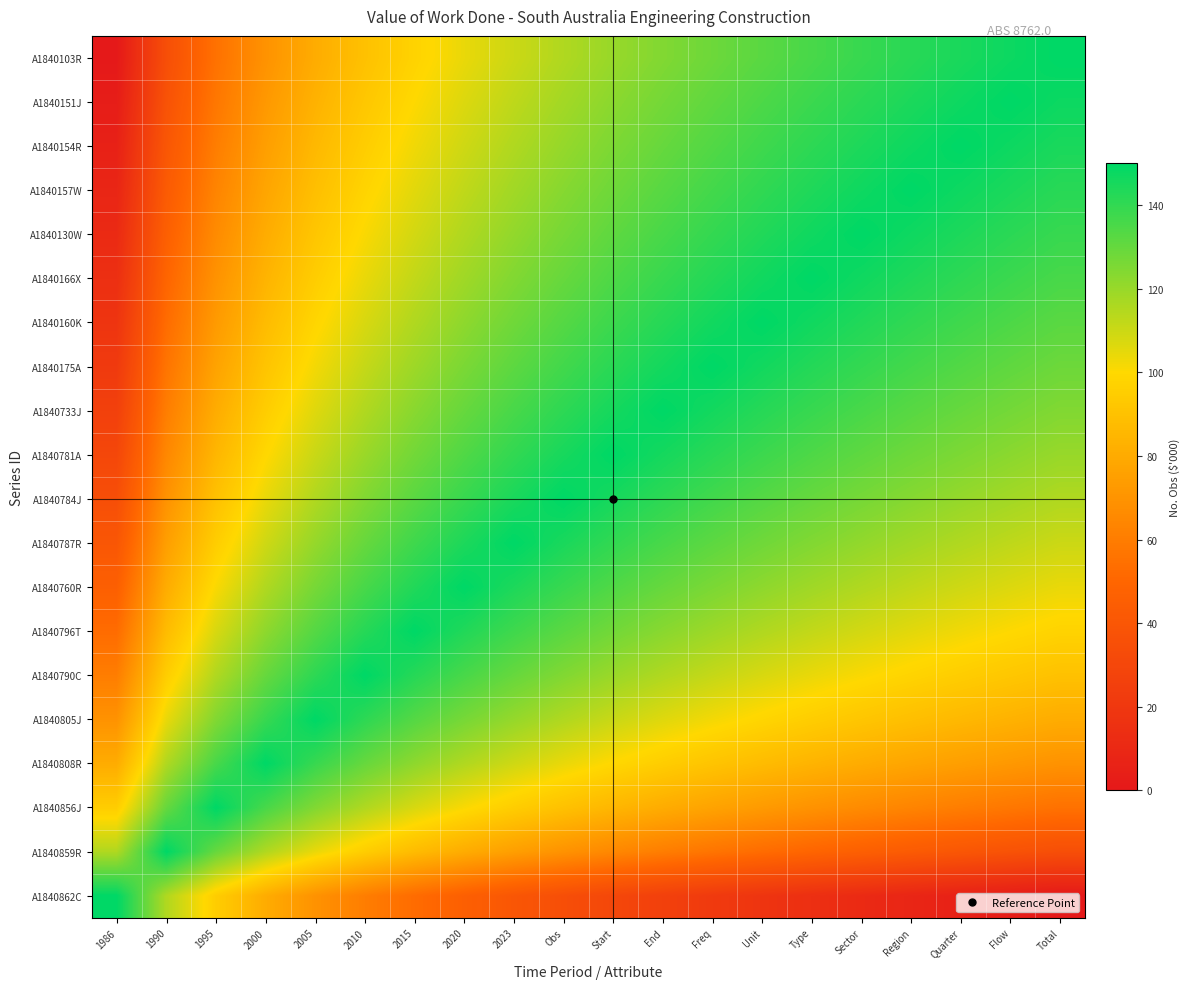

Reading left to right, extract all data points from this chart.

A1840103R: 1986=0.2	1990=34.9	1995=55.1	2000=69.5	2005=80.7	2010=89.8	2015=97.5	2020=104.2	2023=110.1	Obs=115.3	Start=120.1	End=124.5	Freq=128.5	Unit=132.2	Type=135.6	Sector=138.8	Region=141.9	Quarter=144.7	Flow=147.4	Total=150.0
A1840151J: 1986=2.8	1990=37.4	1995=57.7	2000=72.1	2005=83.2	2010=92.4	2015=100.1	2020=106.8	2023=112.6	Obs=117.9	Start=122.7	End=127.0	Freq=131.0	Unit=134.7	Type=138.2	Sector=141.4	Region=144.4	Quarter=147.3	Flow=150.0	Total=147.4
A1840154R: 1986=5.5	1990=40.1	1995=60.4	2000=74.8	2005=86.0	2010=95.1	2015=102.8	2020=109.5	2023=115.3	Obs=120.6	Start=125.4	End=129.7	Freq=133.7	Unit=137.4	Type=140.9	Sector=144.1	Region=147.1	Quarter=150.0	Flow=147.3	Total=144.7
A1840157W: 1986=8.3	1990=43.0	1995=63.3	2000=77.7	2005=88.8	2010=97.9	2015=105.6	2020=112.3	2023=118.2	Obs=123.5	Start=128.2	End=132.6	Freq=136.6	Unit=140.3	Type=143.7	Sector=147.0	Region=150.0	Quarter=147.1	Flow=144.4	Total=141.9
A1840130W: 1986=11.4	1990=46.0	1995=66.3	2000=80.7	2005=91.8	2010=101.0	2015=108.7	2020=115.3	2023=121.2	Obs=126.5	Start=131.3	End=135.6	Freq=139.6	Unit=143.3	Type=146.8	Sector=150.0	Region=147.0	Quarter=144.1	Flow=141.4	Total=138.8
A1840166X: 1986=14.6	1990=49.3	1995=69.5	2000=83.9	2005=95.1	2010=104.2	2015=111.9	2020=118.6	2023=124.5	Obs=129.7	Start=134.5	End=138.8	Freq=142.8	Unit=146.6	Type=150.0	Sector=146.8	Region=143.7	Quarter=140.9	Flow=138.2	Total=135.6
A1840160K: 1986=18.0	1990=52.7	1995=73.0	2000=87.4	2005=98.5	2010=107.6	2015=115.3	2020=122.0	2023=127.9	Obs=133.2	Start=137.9	End=142.3	Freq=146.3	Unit=150.0	Type=146.6	Sector=143.3	Region=140.3	Quarter=137.4	Flow=134.7	Total=132.2
A1840175A: 1986=21.8	1990=56.4	1995=76.7	2000=91.1	2005=102.2	2010=111.3	2015=119.0	2020=125.7	2023=131.6	Obs=136.9	Start=141.6	End=146.0	Freq=150.0	Unit=146.3	Type=142.8	Sector=139.6	Region=136.6	Quarter=133.7	Flow=131.0	Total=128.5
A1840733J: 1986=25.8	1990=60.4	1995=80.7	2000=95.1	2005=106.2	2010=115.3	2015=123.1	2020=129.7	2023=135.6	Obs=140.9	Start=145.6	End=150.0	Freq=146.0	Unit=142.3	Type=138.8	Sector=135.6	Region=132.6	Quarter=129.7	Flow=127.0	Total=124.5
A1840781A: 1986=30.1	1990=64.8	1995=85.0	2000=99.4	2005=110.6	2010=119.7	2015=127.4	2020=134.1	2023=140.0	Obs=145.2	Start=150.0	End=145.6	Freq=141.6	Unit=137.9	Type=134.5	Sector=131.3	Region=128.2	Quarter=125.4	Flow=122.7	Total=120.1
A1840784J: 1986=34.9	1990=69.5	1995=89.8	2000=104.2	2005=115.3	2010=124.5	2015=132.2	2020=138.8	2023=144.7	Obs=150.0	Start=145.2	End=140.9	Freq=136.9	Unit=133.2	Type=129.7	Sector=126.5	Region=123.5	Quarter=120.6	Flow=117.9	Total=115.3
A1840787R: 1986=40.1	1990=74.8	1995=95.1	2000=109.5	2005=120.6	2010=129.7	2015=137.4	2020=144.1	2023=150.0	Obs=144.7	Start=140.0	End=135.6	Freq=131.6	Unit=127.9	Type=124.5	Sector=121.2	Region=118.2	Quarter=115.3	Flow=112.6	Total=110.1
A1840760R: 1986=46.0	1990=80.7	1995=101.0	2000=115.3	2005=126.5	2010=135.6	2015=143.3	2020=150.0	2023=144.1	Obs=138.8	Start=134.1	End=129.7	Freq=125.7	Unit=122.0	Type=118.6	Sector=115.3	Region=112.3	Quarter=109.5	Flow=106.8	Total=104.2
A1840796T: 1986=52.7	1990=87.4	1995=107.6	2000=122.0	2005=133.2	2010=142.3	2015=150.0	2020=143.3	2023=137.4	Obs=132.2	Start=127.4	End=123.1	Freq=119.0	Unit=115.3	Type=111.9	Sector=108.7	Region=105.6	Quarter=102.8	Flow=100.1	Total=97.5
A1840790C: 1986=60.4	1990=95.1	1995=115.3	2000=129.7	2005=140.9	2010=150.0	2015=142.3	2020=135.6	2023=129.7	Obs=124.5	Start=119.7	End=115.3	Freq=111.3	Unit=107.6	Type=104.2	Sector=101.0	Region=97.9	Quarter=95.1	Flow=92.4	Total=89.8
A1840805J: 1986=69.5	1990=104.2	1995=124.5	2000=138.8	2005=150.0	2010=140.9	2015=133.2	2020=126.5	2023=120.6	Obs=115.3	Start=110.6	End=106.2	Freq=102.2	Unit=98.5	Type=95.1	Sector=91.8	Region=88.8	Quarter=86.0	Flow=83.2	Total=80.7
A1840808R: 1986=80.7	1990=115.3	1995=135.6	2000=150.0	2005=138.8	2010=129.7	2015=122.0	2020=115.3	2023=109.5	Obs=104.2	Start=99.4	End=95.1	Freq=91.1	Unit=87.4	Type=83.9	Sector=80.7	Region=77.7	Quarter=74.8	Flow=72.1	Total=69.5
A1840856J: 1986=95.1	1990=129.7	1995=150.0	2000=135.6	2005=124.5	2010=115.3	2015=107.6	2020=101.0	2023=95.1	Obs=89.8	Start=85.0	End=80.7	Freq=76.7	Unit=73.0	Type=69.5	Sector=66.3	Region=63.3	Quarter=60.4	Flow=57.7	Total=55.1
A1840859R: 1986=115.3	1990=150.0	1995=129.7	2000=115.3	2005=104.2	2010=95.1	2015=87.4	2020=80.7	2023=74.8	Obs=69.5	Start=64.8	End=60.4	Freq=56.4	Unit=52.7	Type=49.3	Sector=46.0	Region=43.0	Quarter=40.1	Flow=37.4	Total=34.9
A1840862C: 1986=150.0	1990=115.3	1995=95.1	2000=80.7	2005=69.5	2010=60.4	2015=52.7	2020=46.0	2023=40.1	Obs=34.9	Start=30.1	End=25.8	Freq=21.8	Unit=18.0	Type=14.6	Sector=11.4	Region=8.3	Quarter=5.5	Flow=2.8	Total=0.2